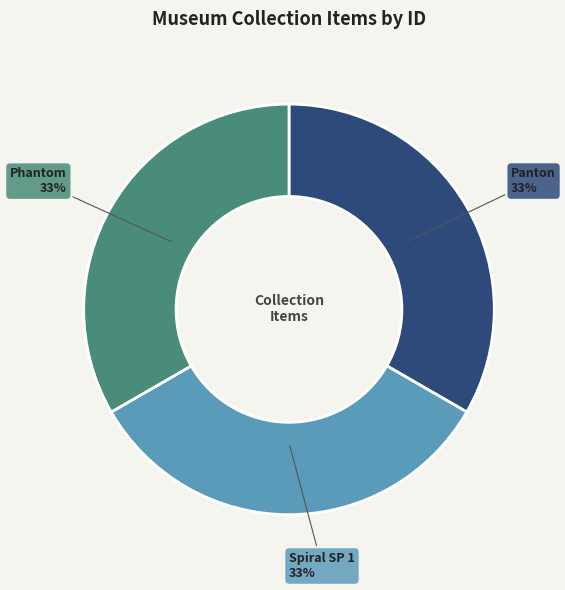

To the nearest percent, what percentage of the pie is Spiral SP 1?

33%